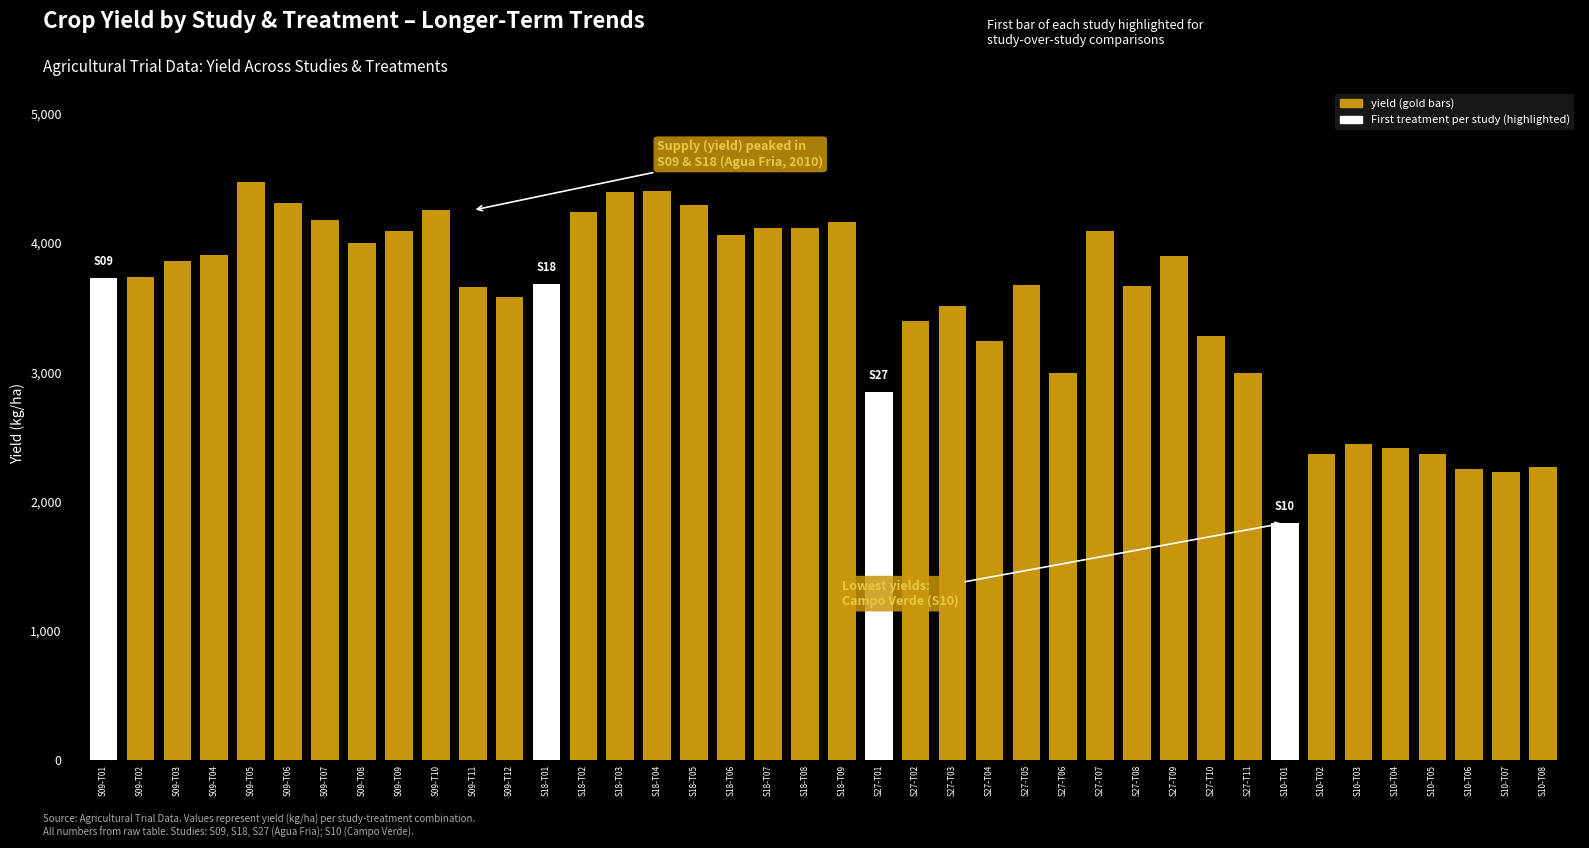

What is the smallest value displayed?

1833